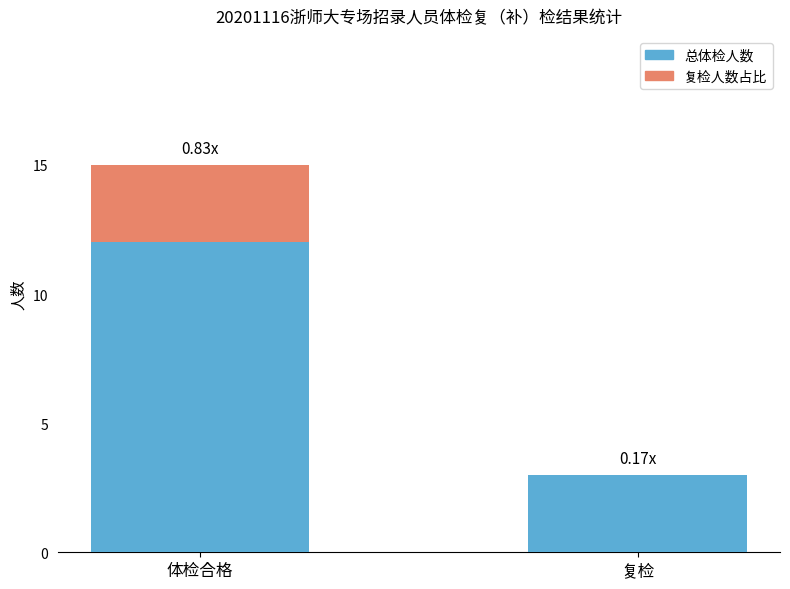

What is the label of the 2nd bar from the right?

体检合格